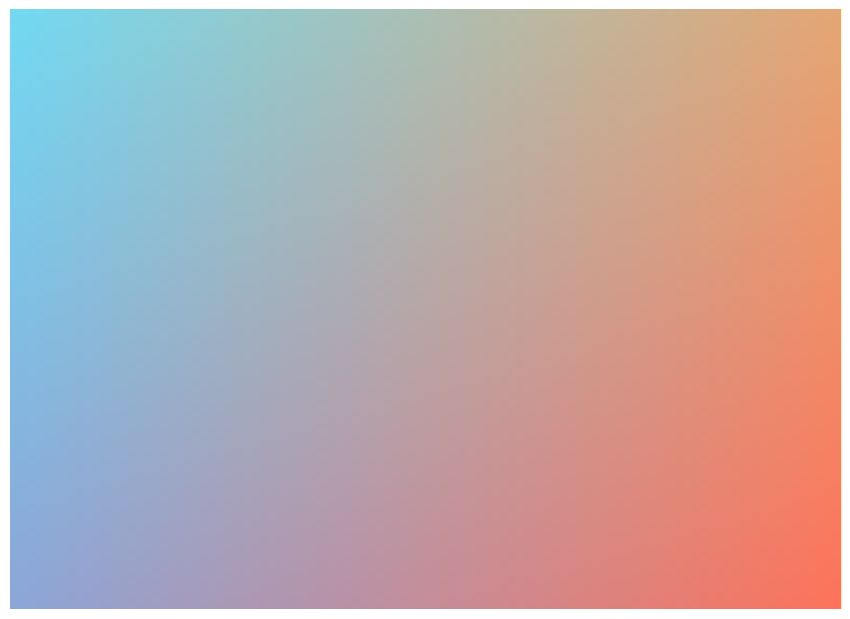

Does any single category account for the majority?

No